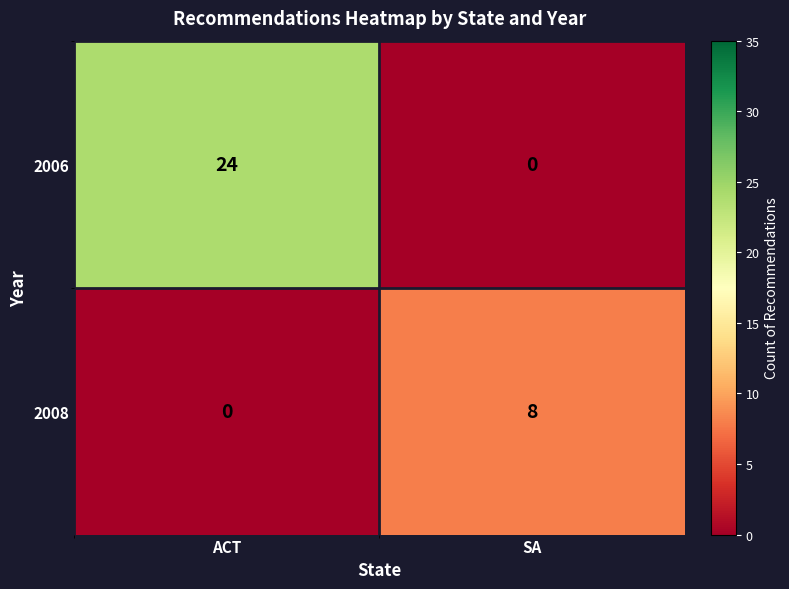

List the labels in order of 2008 value, largest first.

SA, ACT